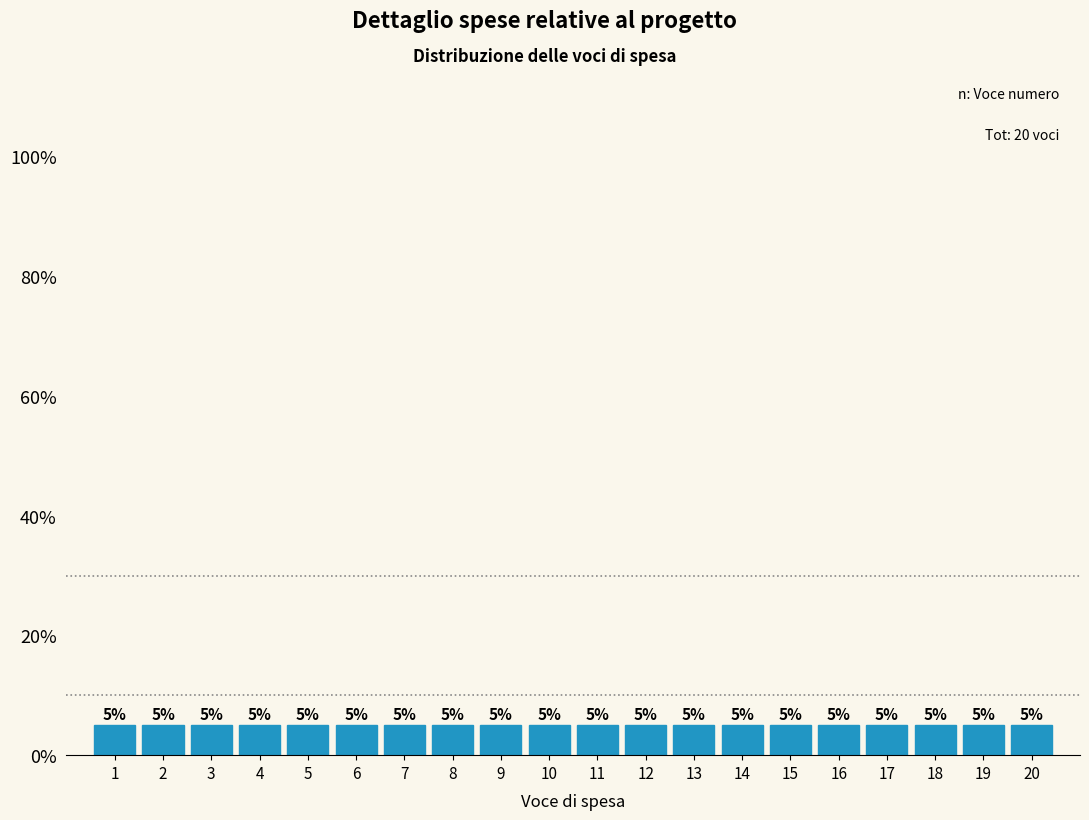

Reading left to right, list every bar in this chart as the range it spans on the x-axis followed by its height.

0.5 to 1.5: 5
1.5 to 2.5: 5
2.5 to 3.5: 5
3.5 to 4.5: 5
4.5 to 5.5: 5
5.5 to 6.5: 5
6.5 to 7.5: 5
7.5 to 8.5: 5
8.5 to 9.5: 5
9.5 to 10.5: 5
10.5 to 11.5: 5
11.5 to 12.5: 5
12.5 to 13.5: 5
13.5 to 14.5: 5
14.5 to 15.5: 5
15.5 to 16.5: 5
16.5 to 17.5: 5
17.5 to 18.5: 5
18.5 to 19.5: 5
19.5 to 20.5: 5